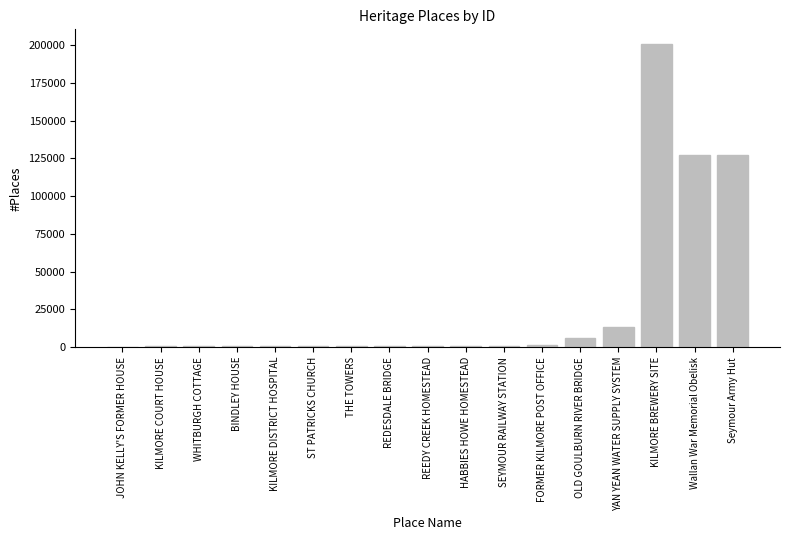

True or false: the data shows 127201 at Seymour Army Hut.

True